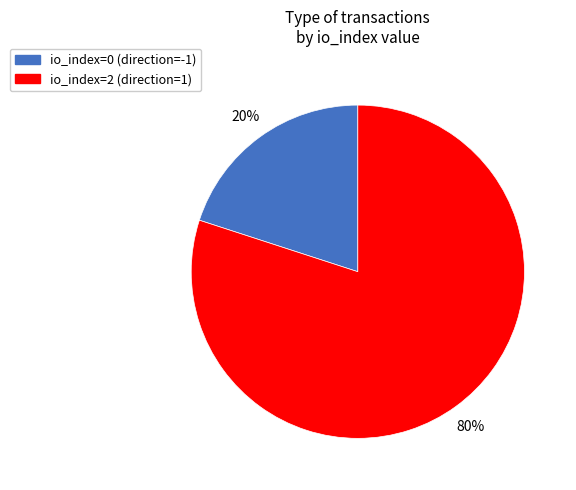

Is it true that io_index=2 (direction=1) is 91% of the pie?

False